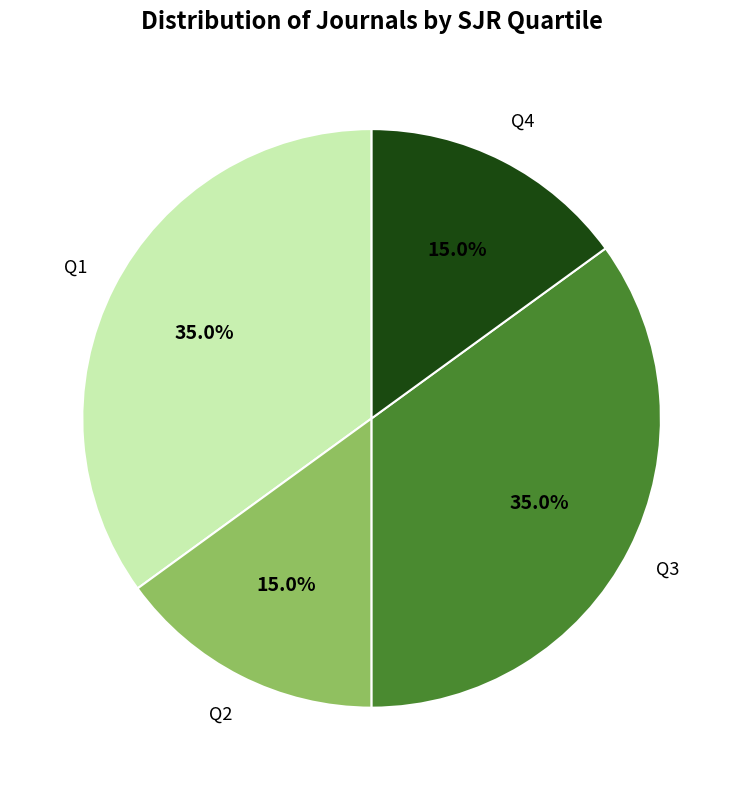

Count the number of slices in the pie.

4